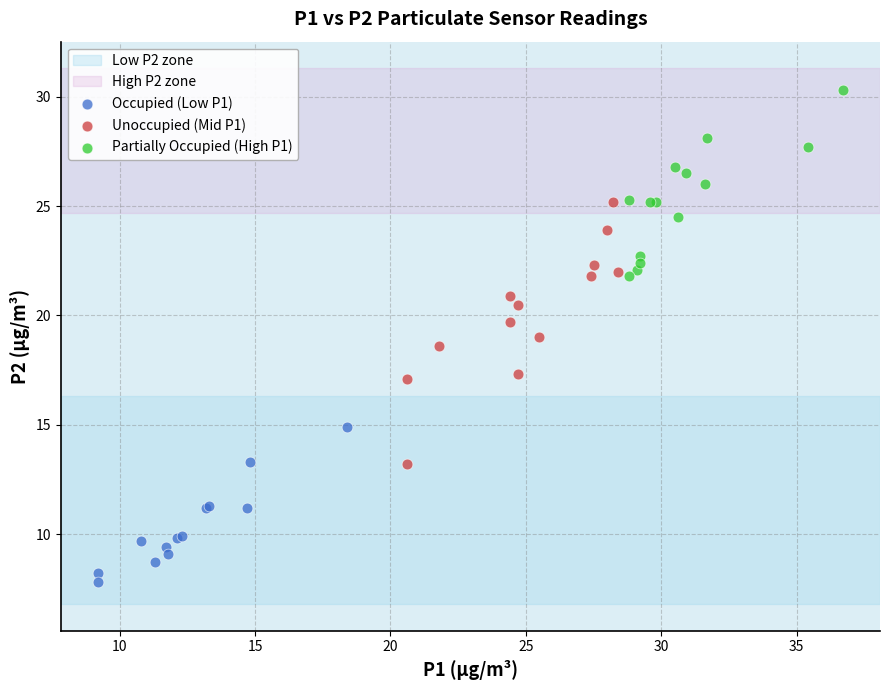

Which series has the largest Y range (max minus min)?

Unoccupied (Mid P1)